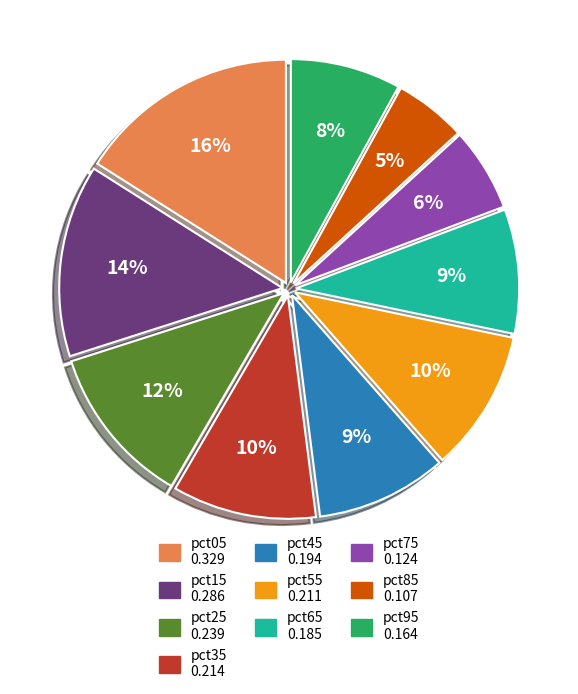

To the nearest percent, what portion does pct75 represent?

6%